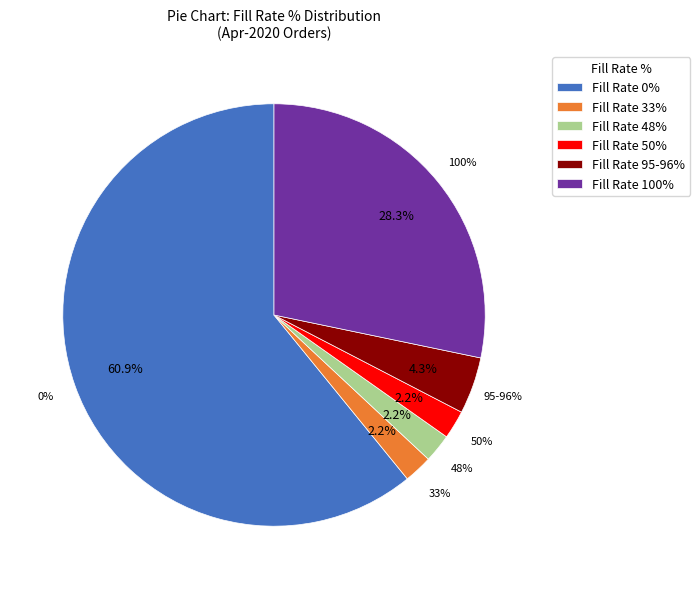

Between 95-96% Fill Rate and 48-50% Fill Rate, which is larger?

95-96% Fill Rate